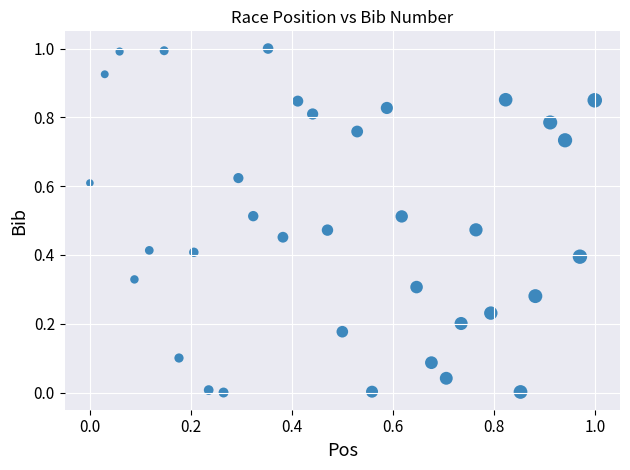

How many points are shown in the scatter plot?

35